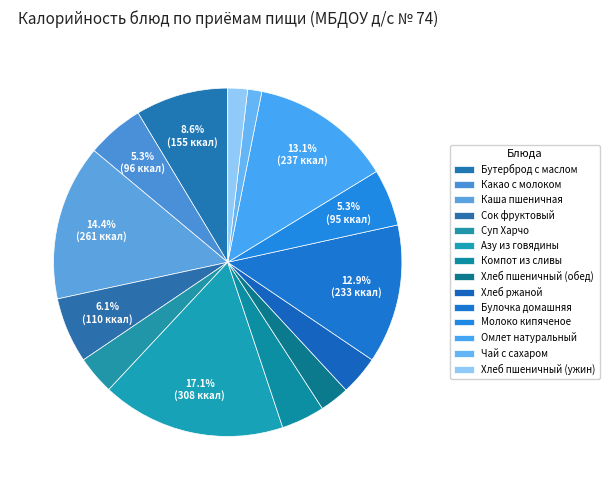

How many slices are in this pie chart?

14